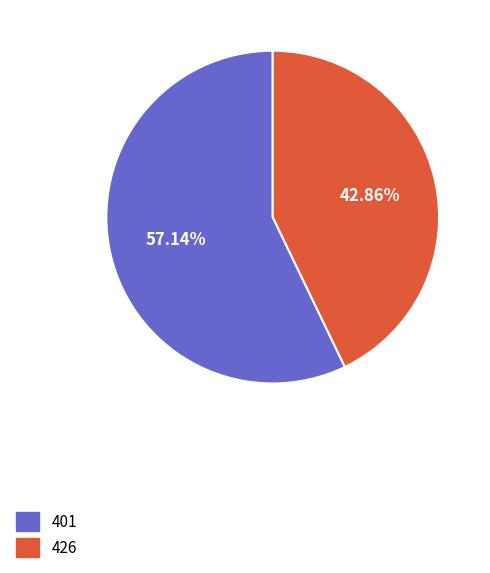

How much of the chart is everything except 401?

42.9%